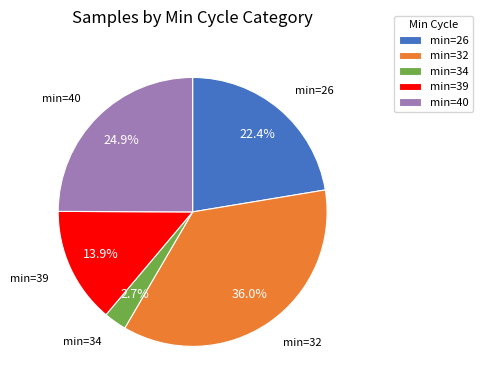

Is min=26 the majority of the pie?

No